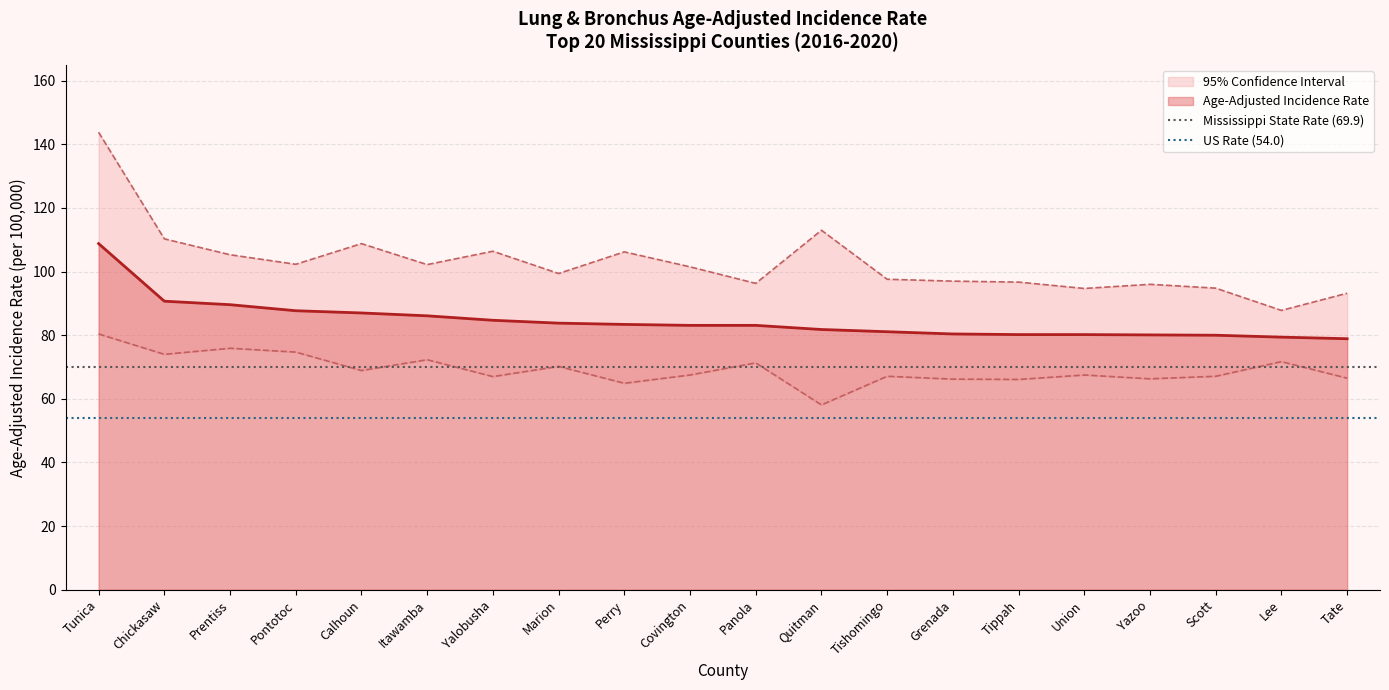

What is the approximate value of US Rate (54.0) at Tunica?

54.0